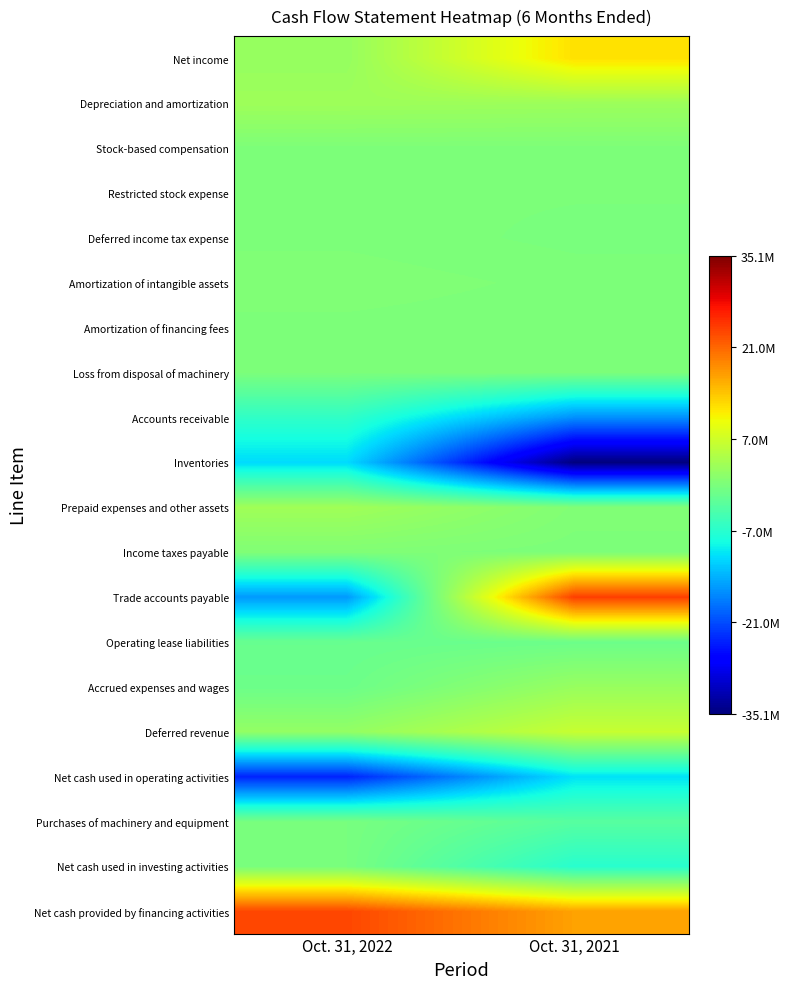

At how many categories does at least one series exceed 13061952?

2